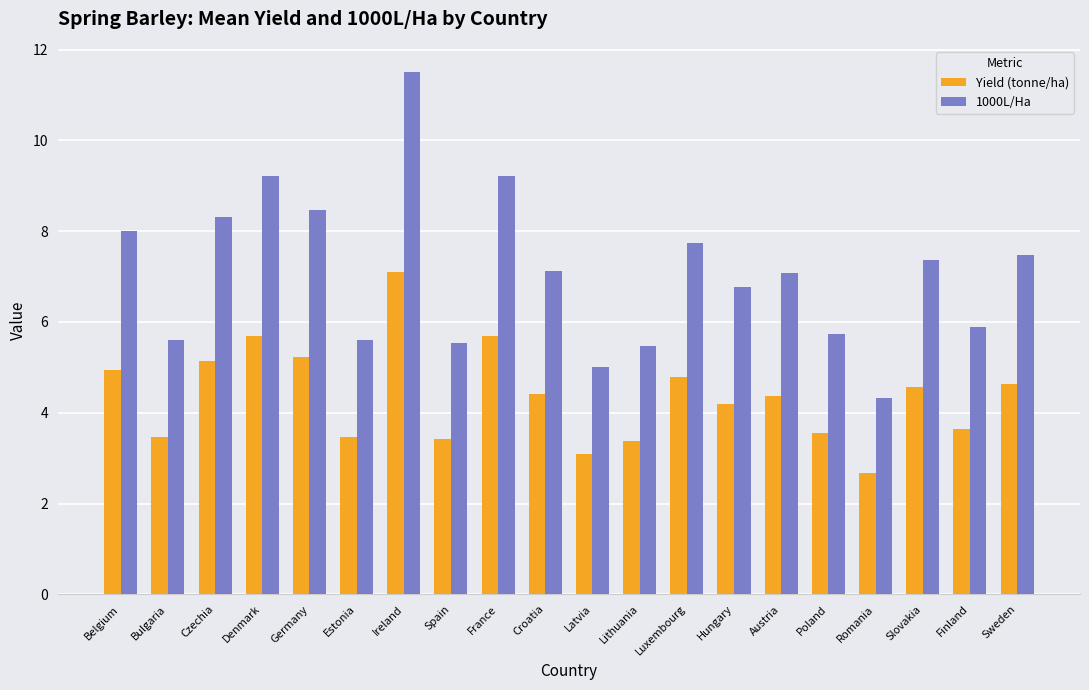

How many bars are there in each group?

2